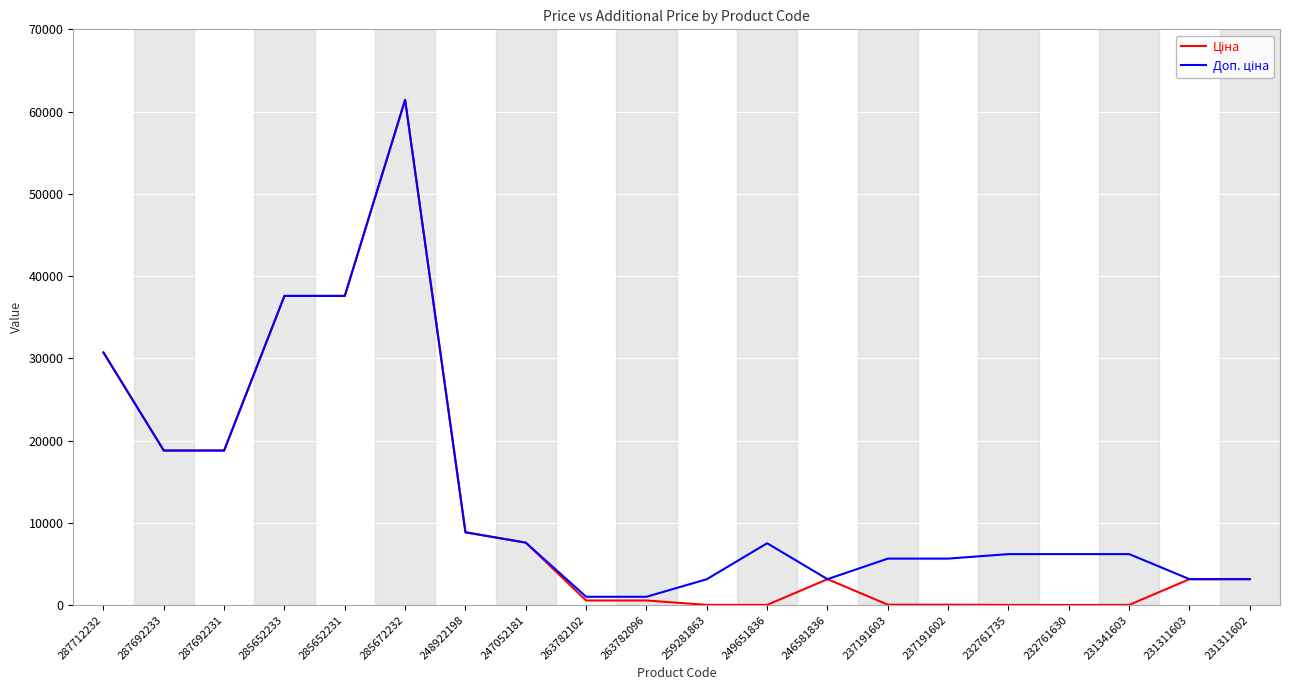

Which label corresponds to the largest value in the chart?

285672232